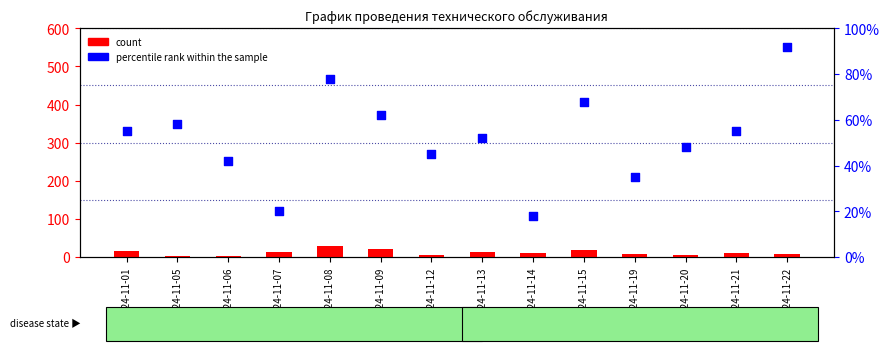

At which category is the sum across all series the highest?

2024-11-08